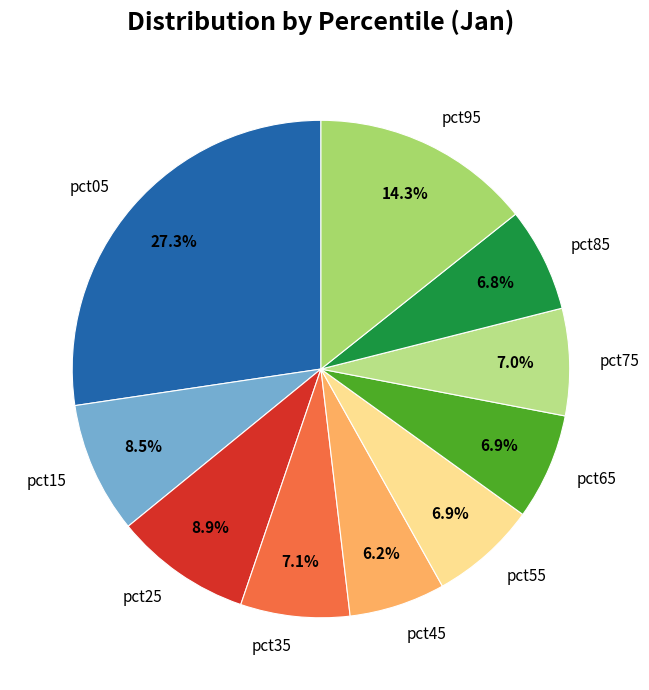

What percentage is NOT represented by pct85?

93.2%